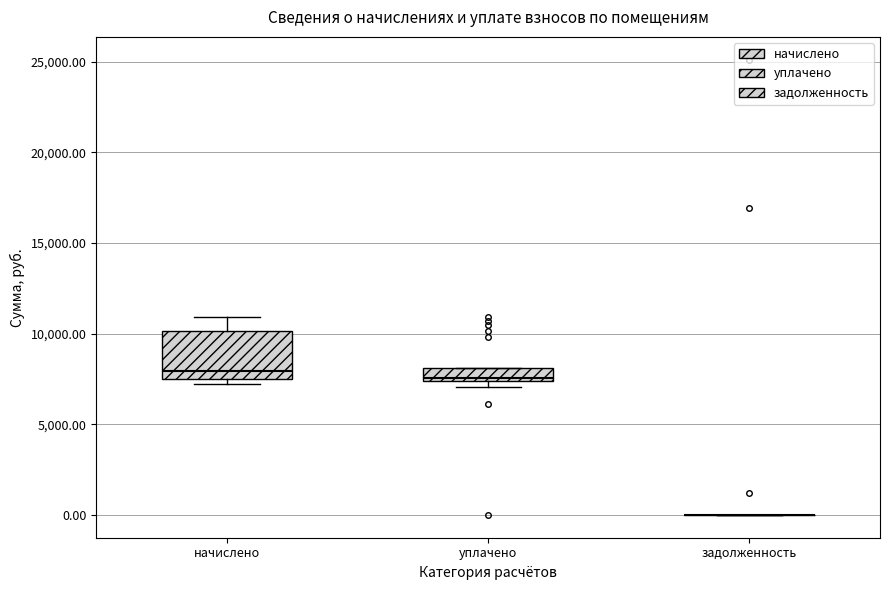

Comparing the boxes themselves (not the whiskers), which one is the tallest?

начислено